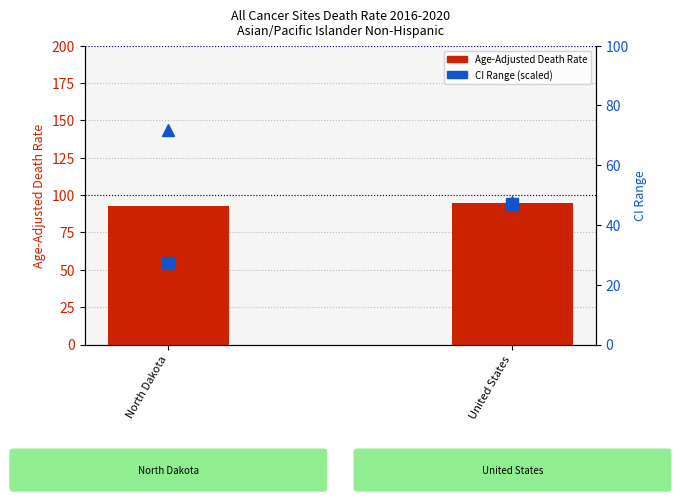

Which has a higher value, United States or North Dakota?

United States